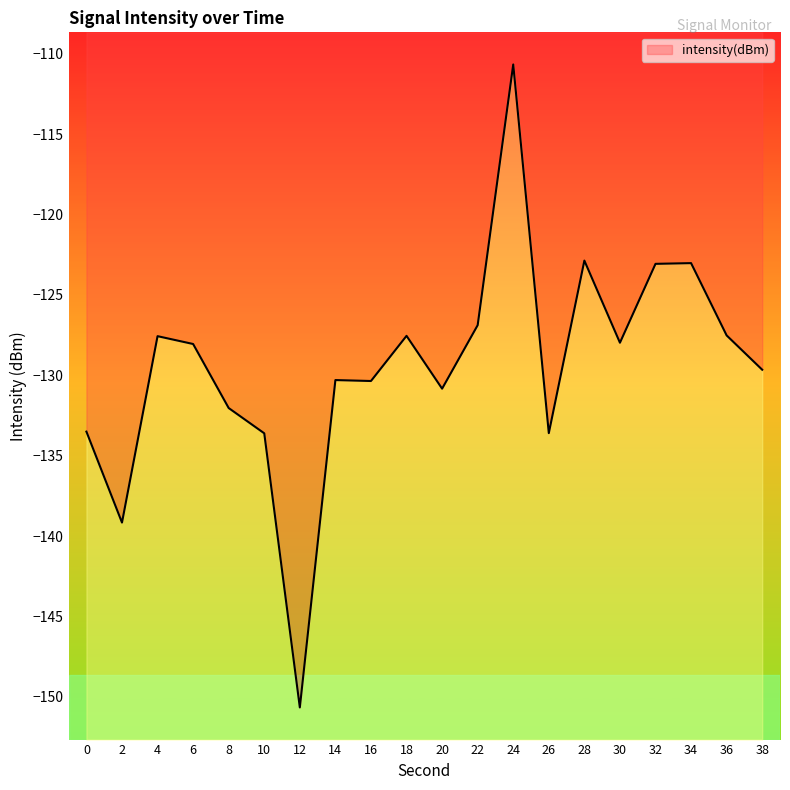

Which category has the lowest value across all series?

12